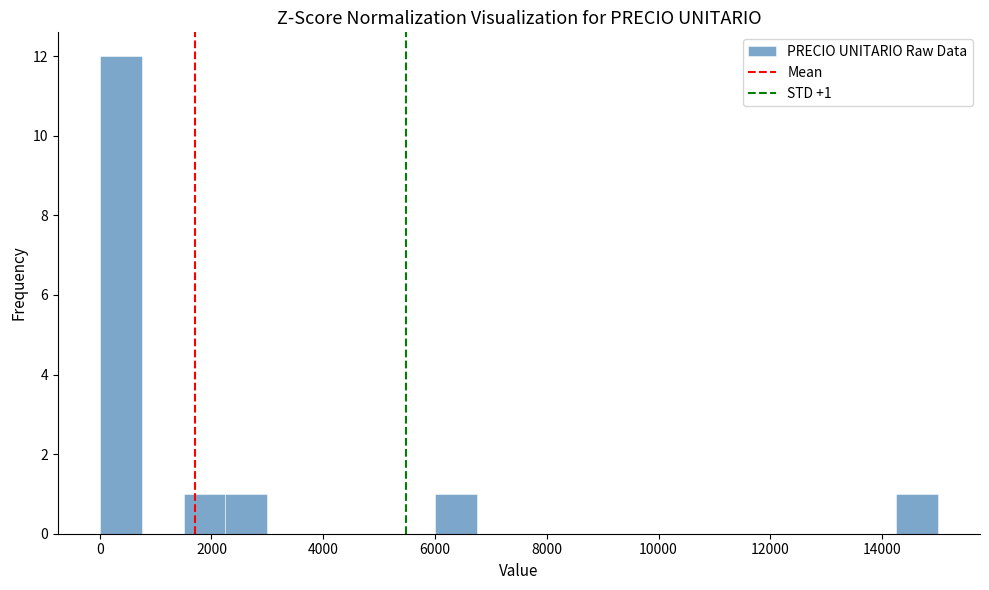

Read against the x-axis, roughly where is the centre of the tallest bar?

400